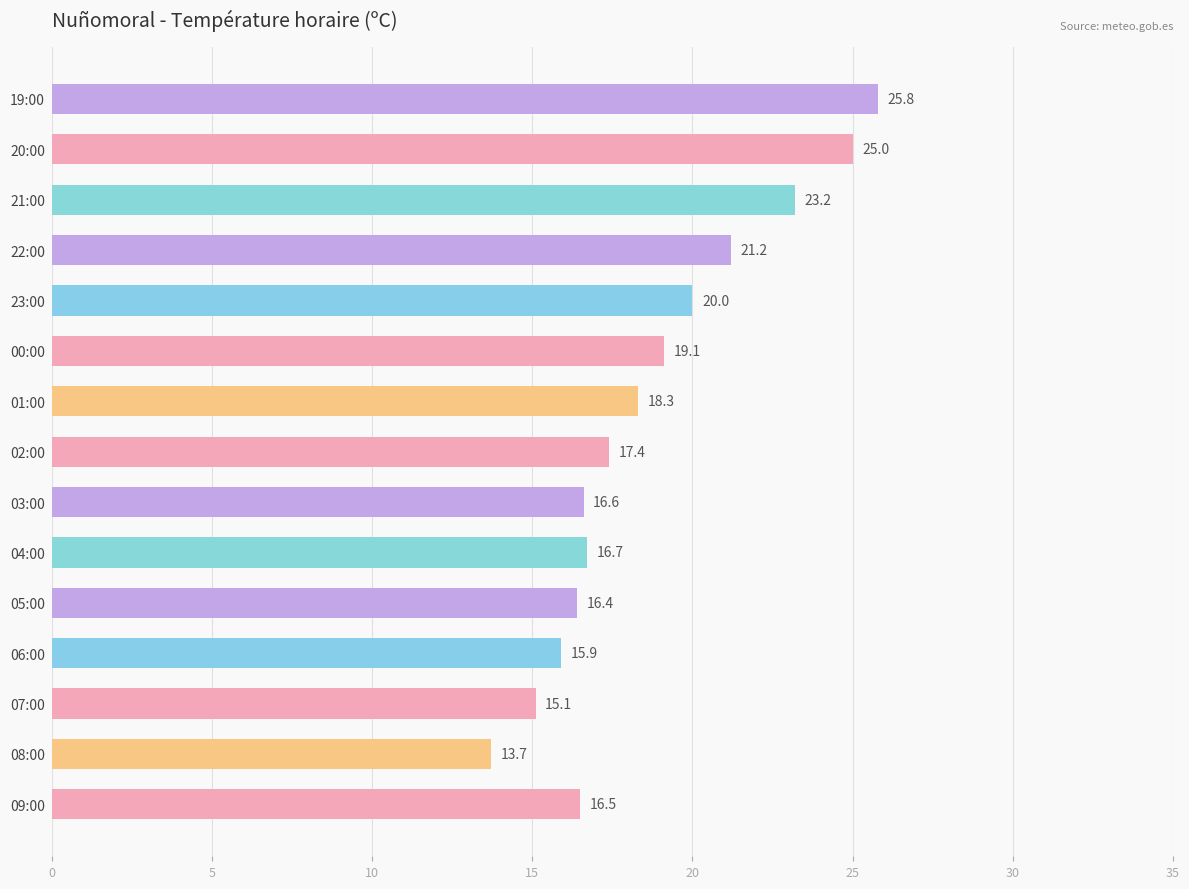

Where is the data nearest to the value 19?

00:00